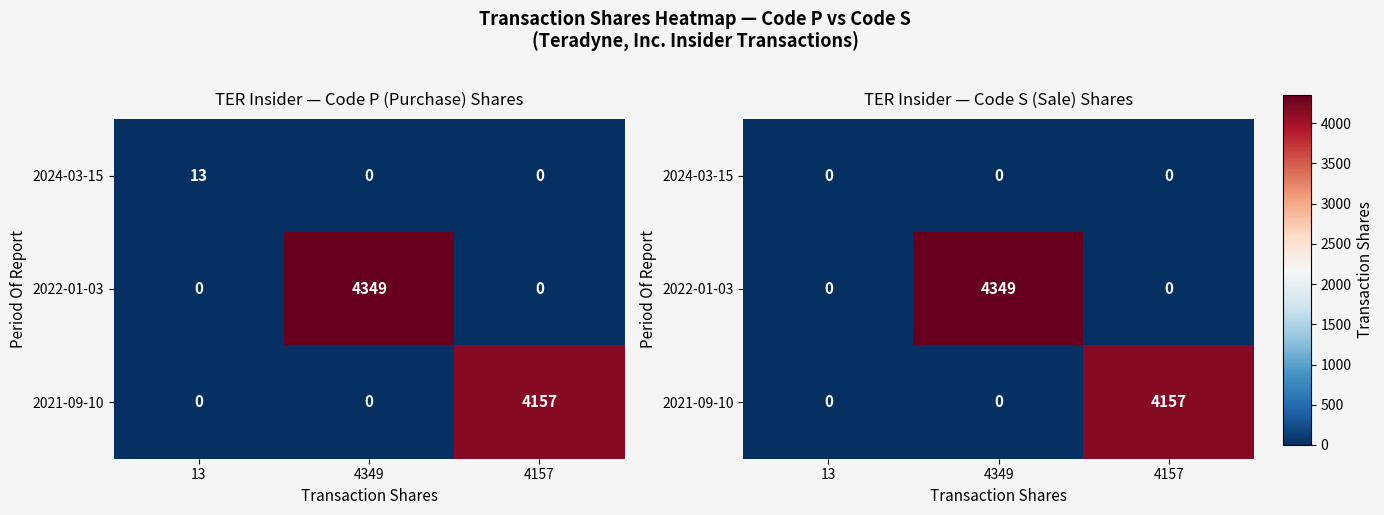

What is the spread (max minus min) of values at 4157?

4157